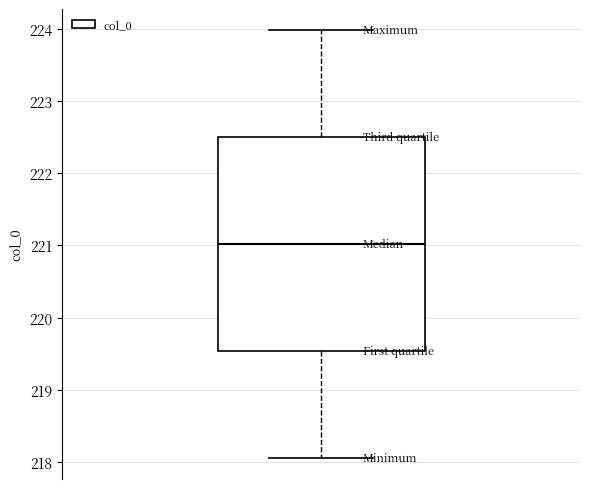

Read this box plot against the y-axis: the position of the median line, the range covered by the box, and the ends of both whiskers. The values are not printed on the chart, so give them approximately, as read against the axis.

median 221.0, box 219.5 to 222.5, whiskers 218.1 to 224.0